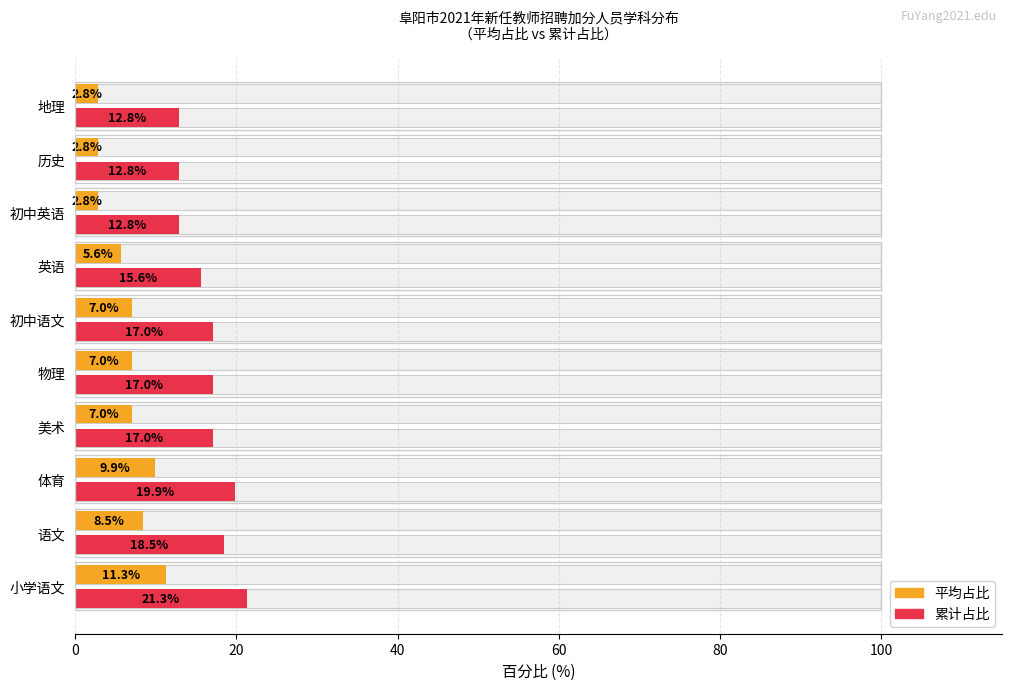

What is the average value of the 平均占比 series?

6.5